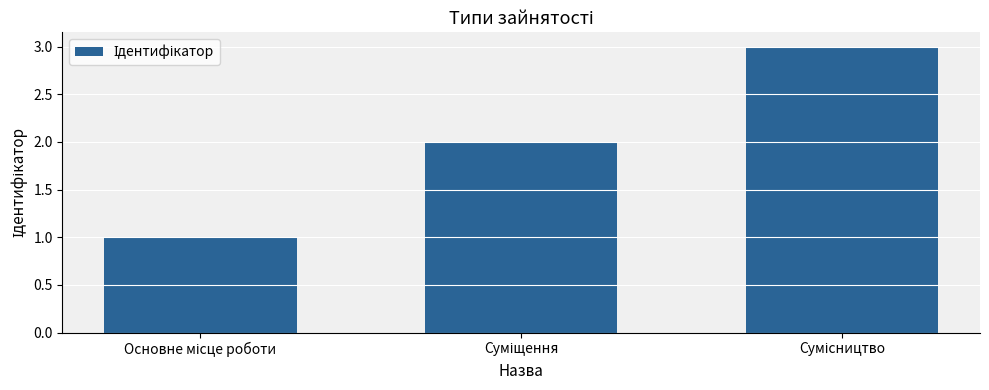

What is the smallest value displayed?

1